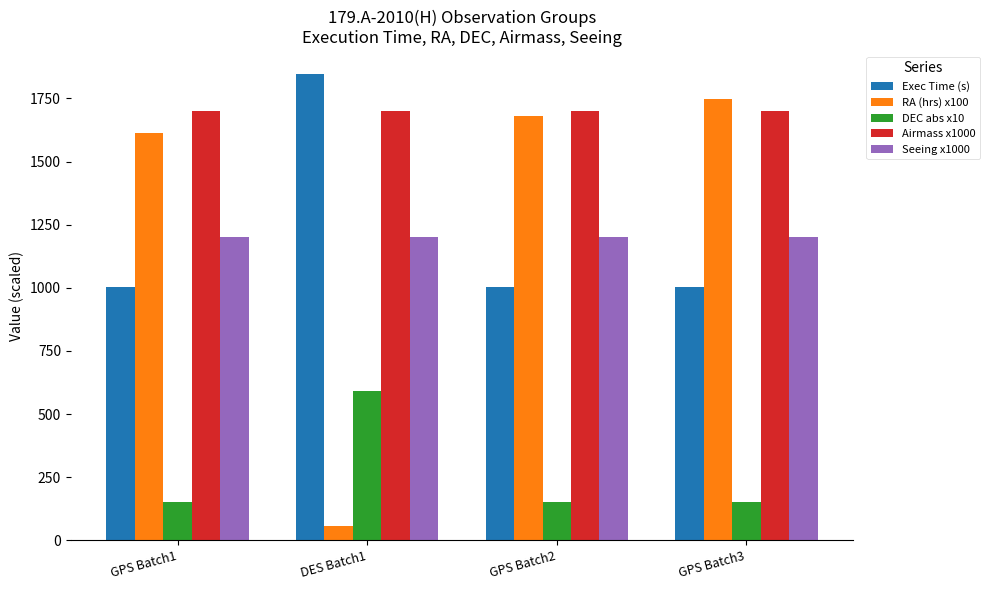

What is the label of the 1st bar from the left?

GPS Batch1